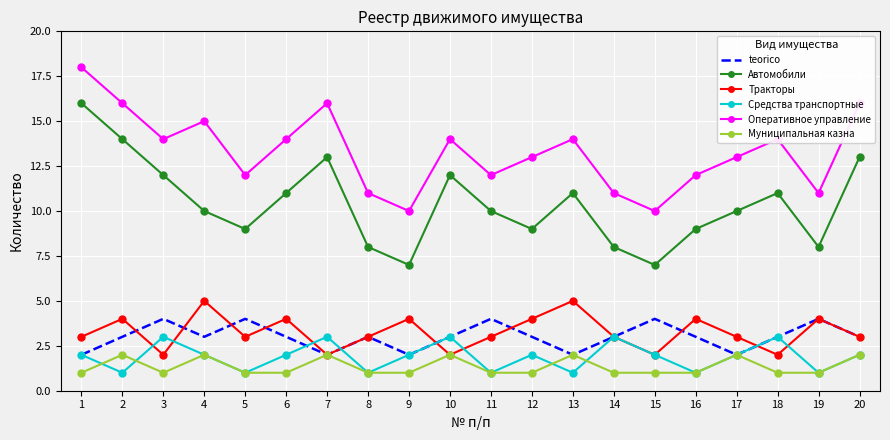

What is the difference between the highest and lowest values at 6?

13